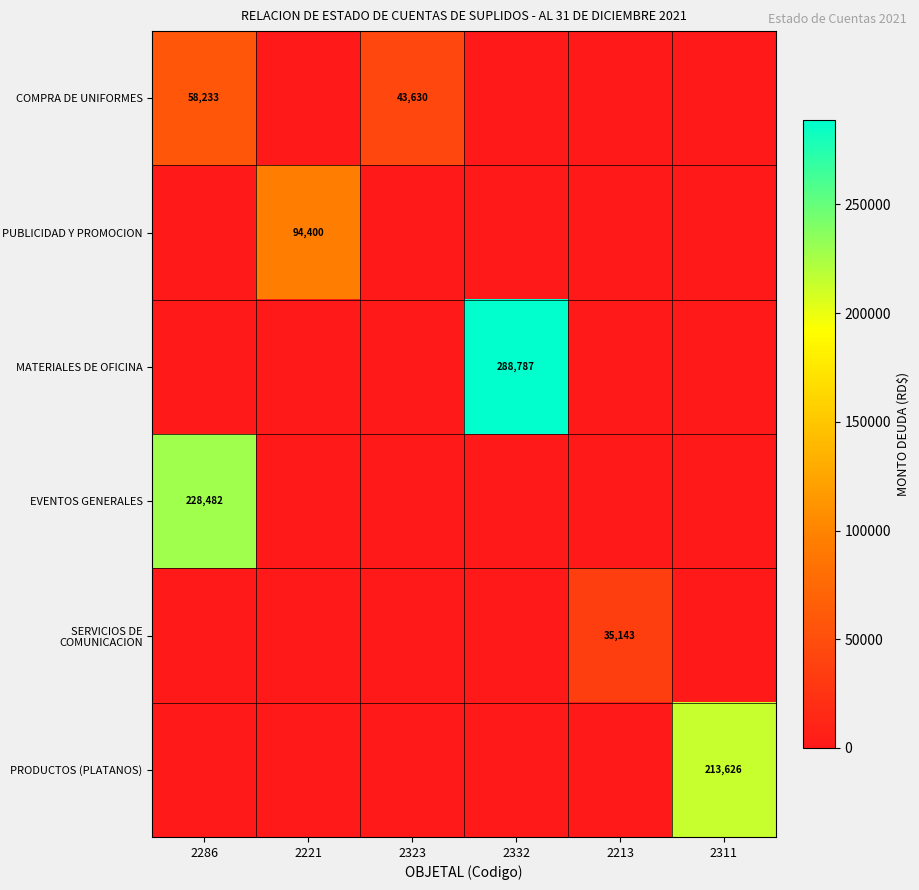

True or false: EVENTOS GENERALES has a value of 228482 at 2286.

True